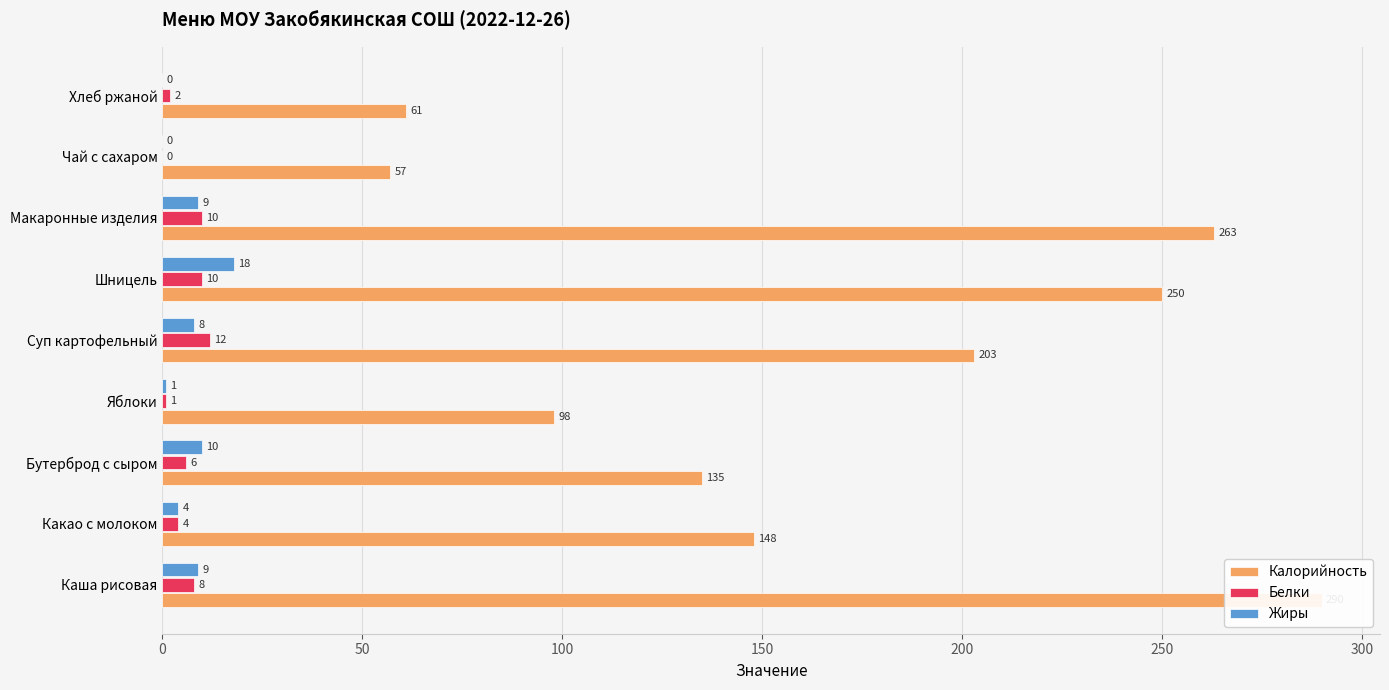

Which series has the largest total across all categories?

Калорийность